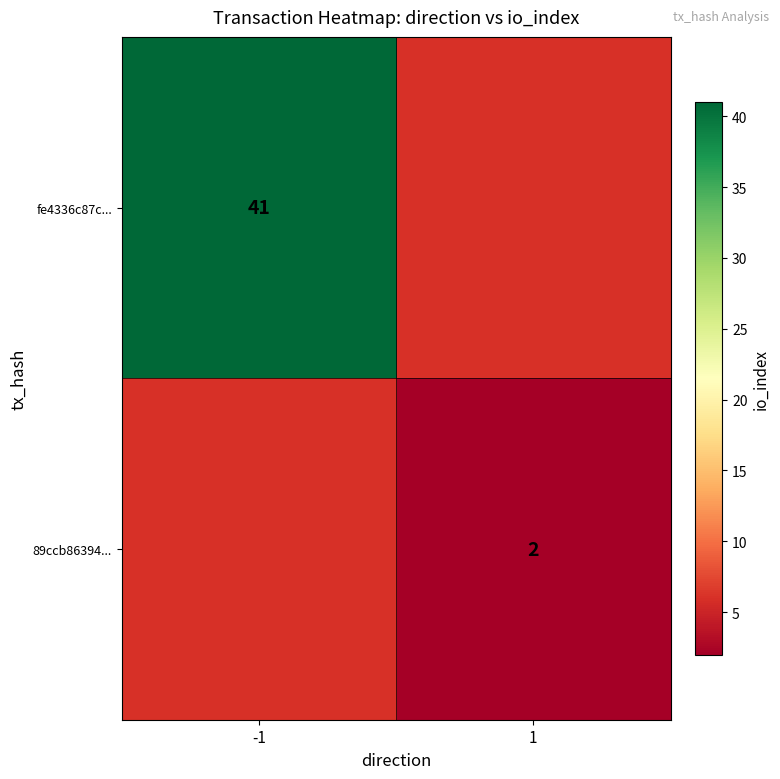

Is it true that 89ccb86394... equals 1 at 1?

False